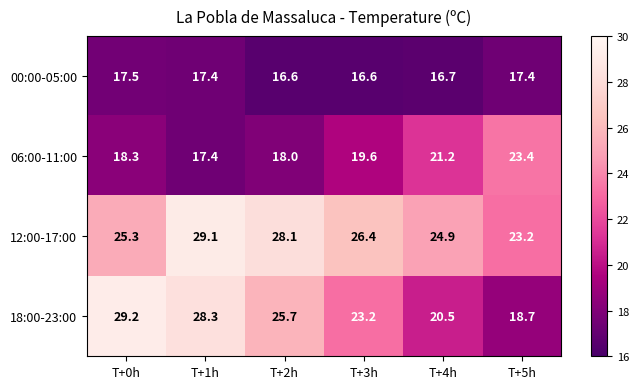

List the labels in order of 18:00-23:00 value, smallest first.

T+5h, T+4h, T+3h, T+2h, T+1h, T+0h